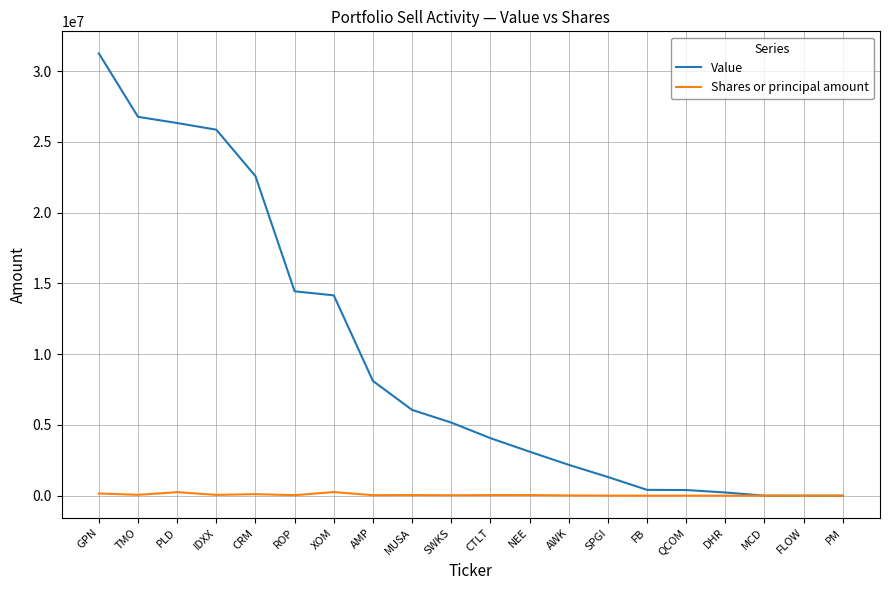

Does the chart have visible grid lines?

Yes